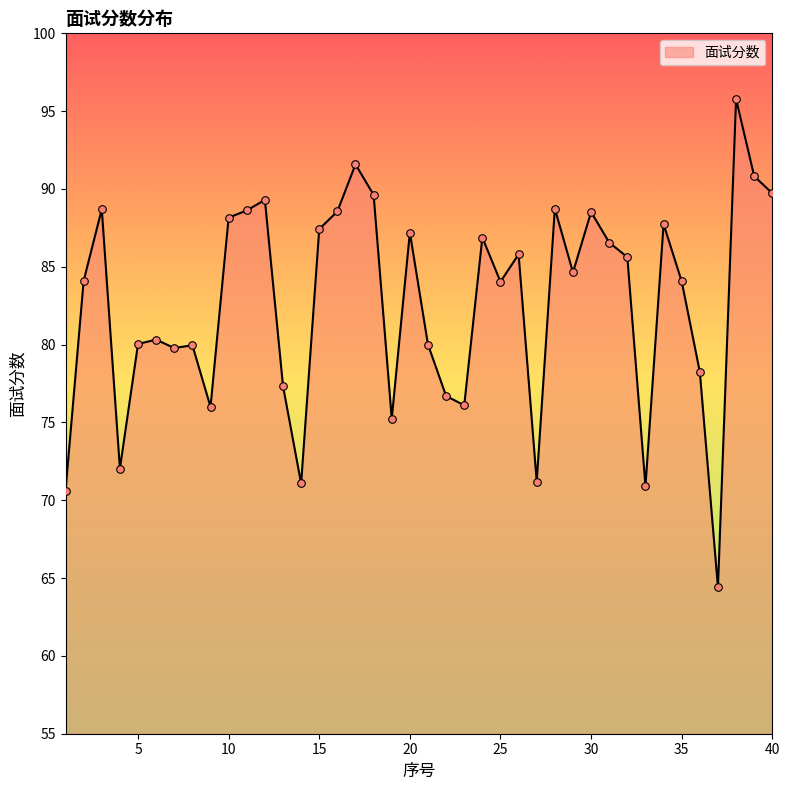

What is the difference between the maximum and minimum values?

31.4